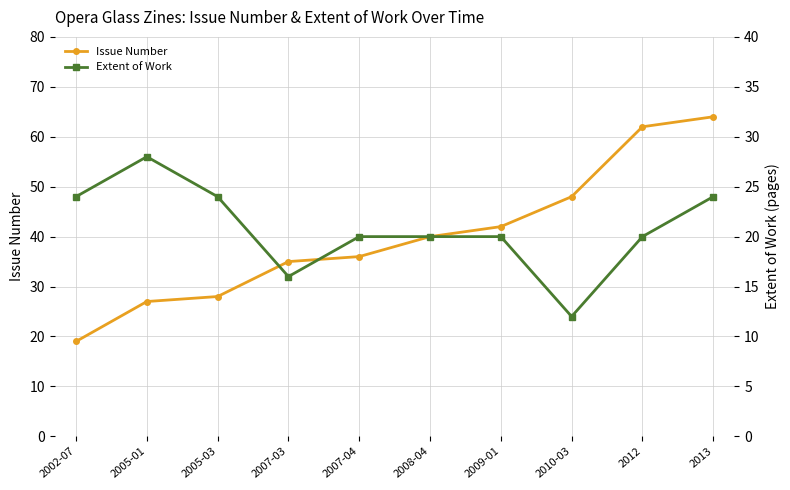

How many lines are shown in the chart?

2